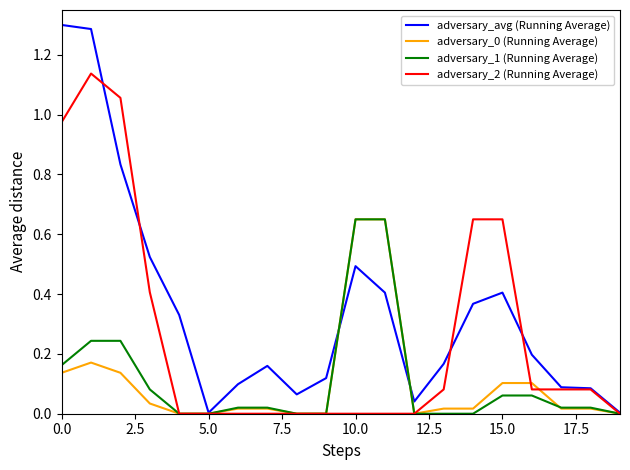

Which series has the largest total across all categories?

adversary_avg (Running Average)